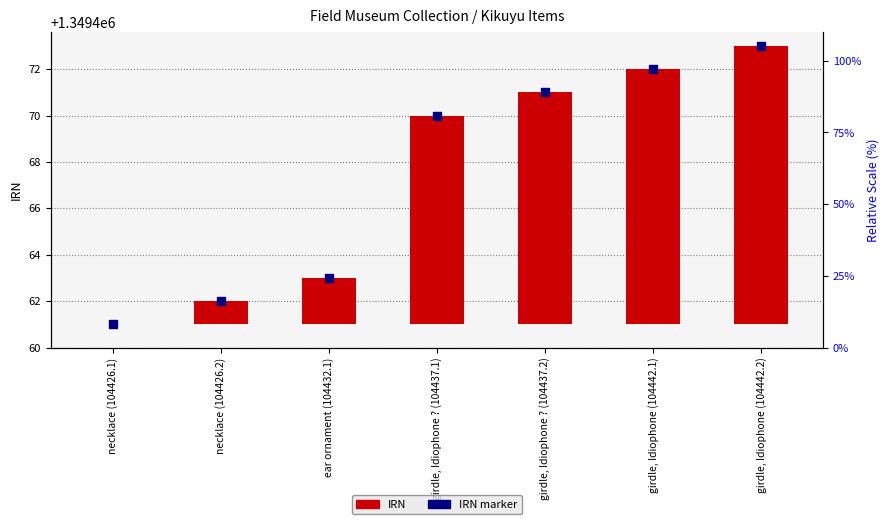

Which series reaches the minimum Y coordinate?

IRN